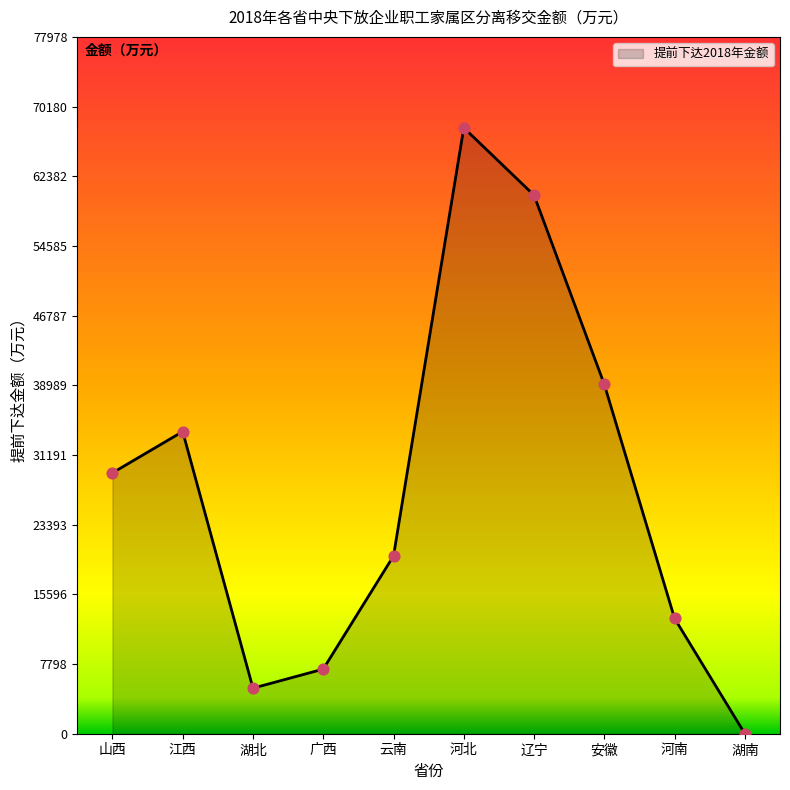

Which has a higher value, 辽宁 or 安徽?

辽宁